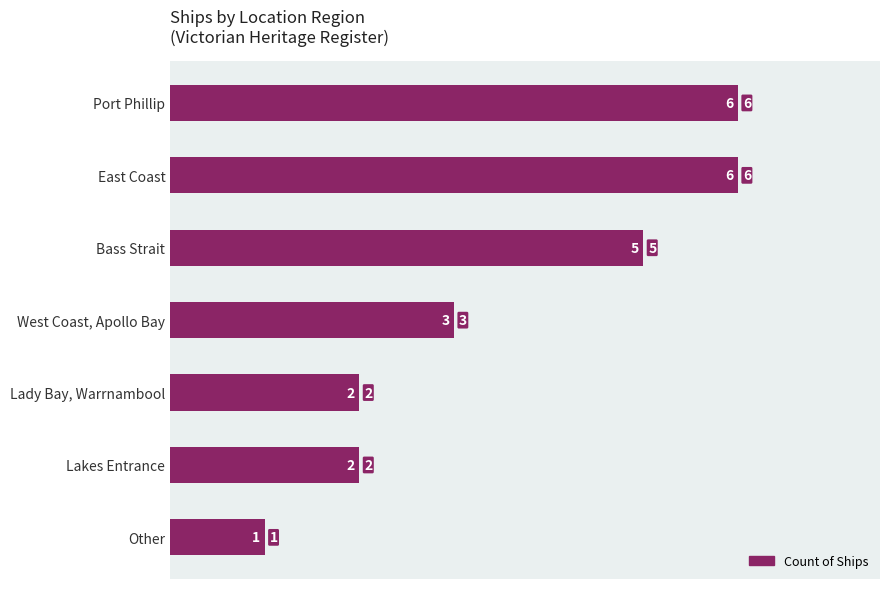

The value at West Coast, Apollo Bay is 4. True or false?

False